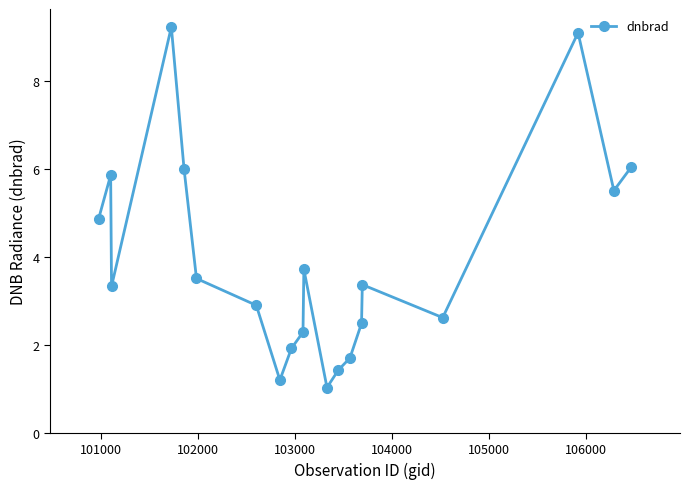

What is the sum of all values?

78.1